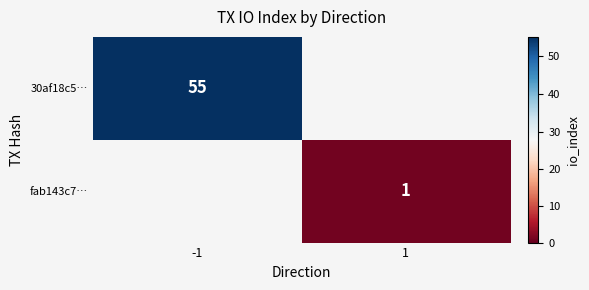

Is the value of fab143c7… at 1 greater than the value of 30af18c5… at -1?

No